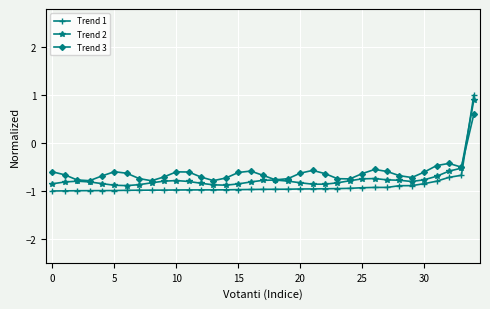

Which series has the widest spread of values?

Trend 1